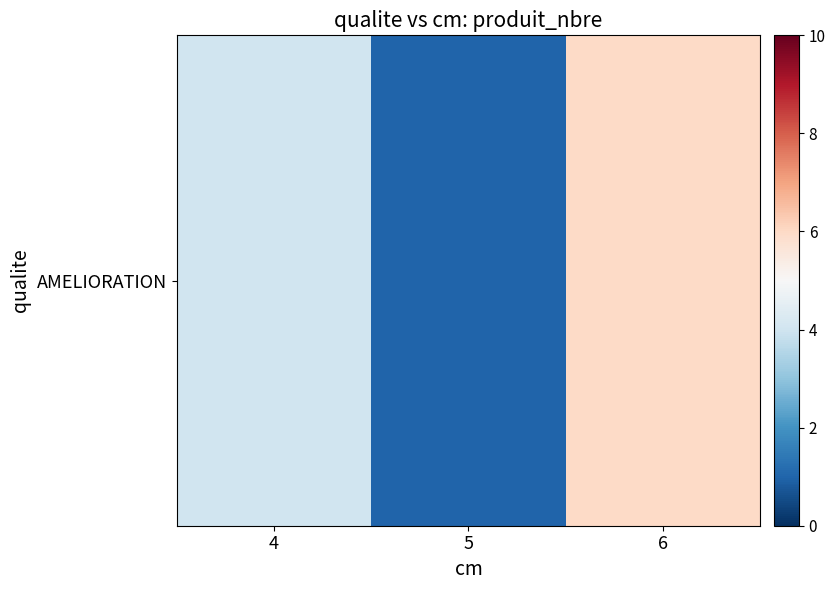

Which has a higher value, 6 or 4?

6